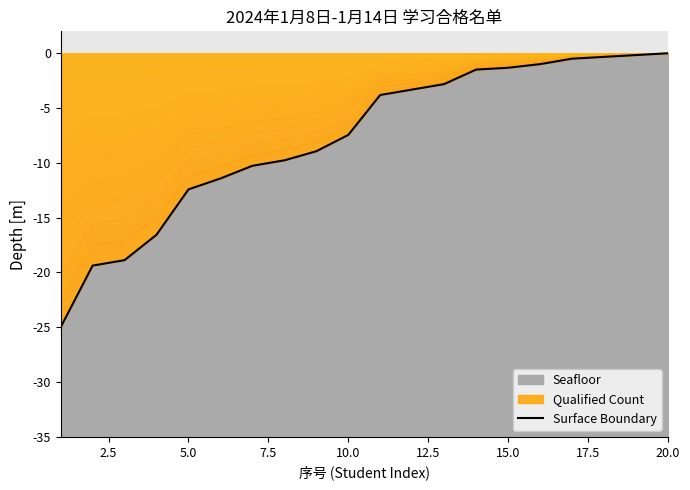

Is it true that Seafloor equals 18.9 at 15.0?

False